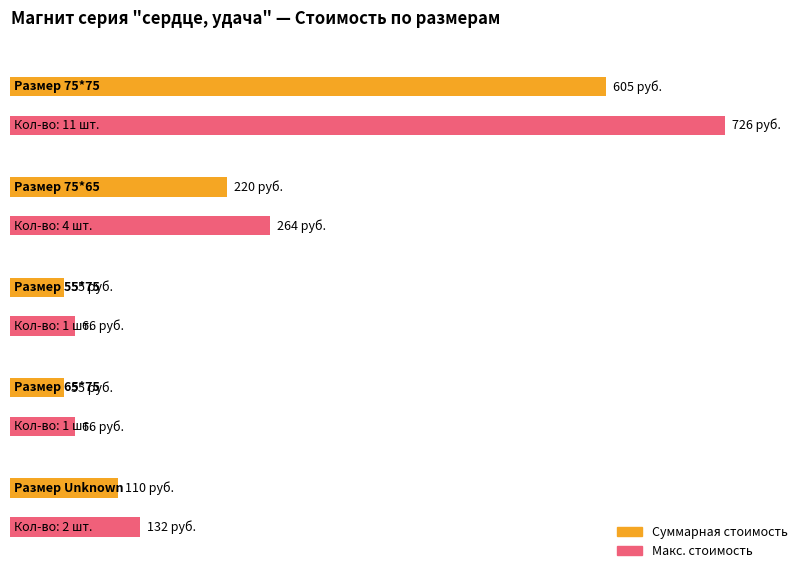

At which label does Sum reach its peak?

1